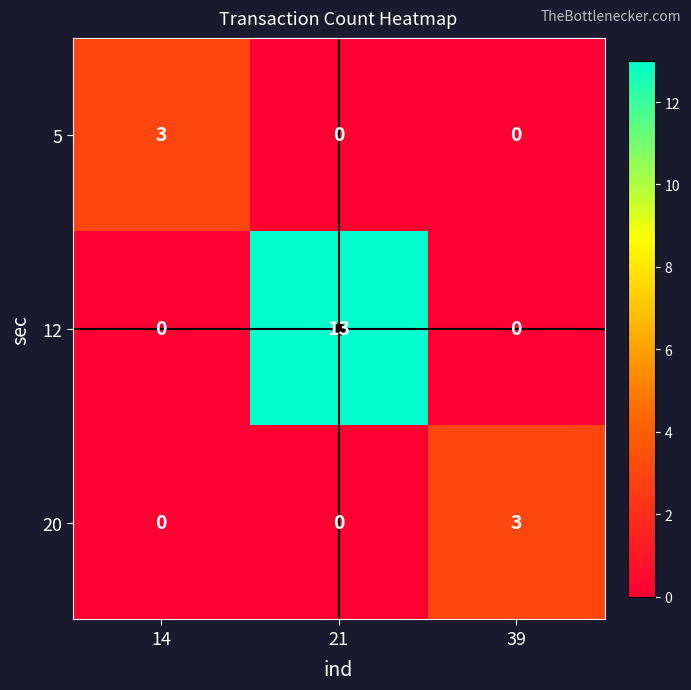

How many categories are shown in the chart?

3